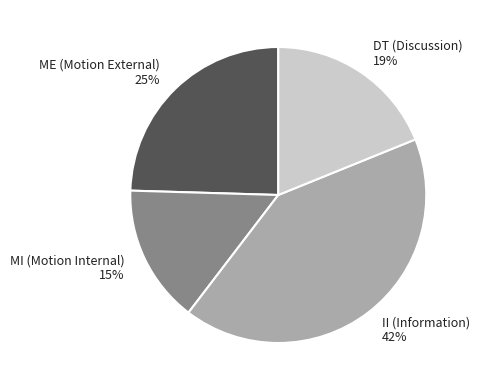

Does any single category account for the majority?

No